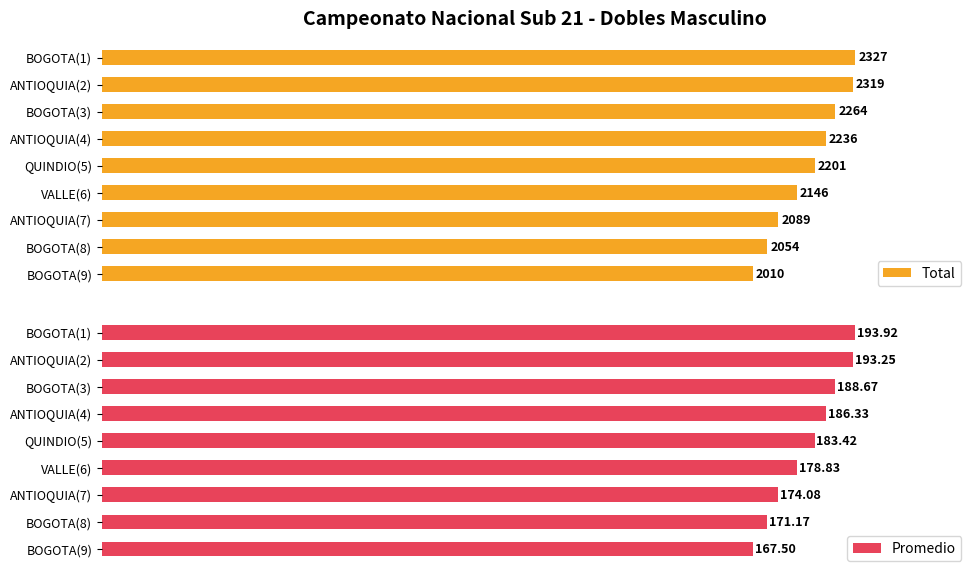

What is the sum of all Promedio values?

1637.2